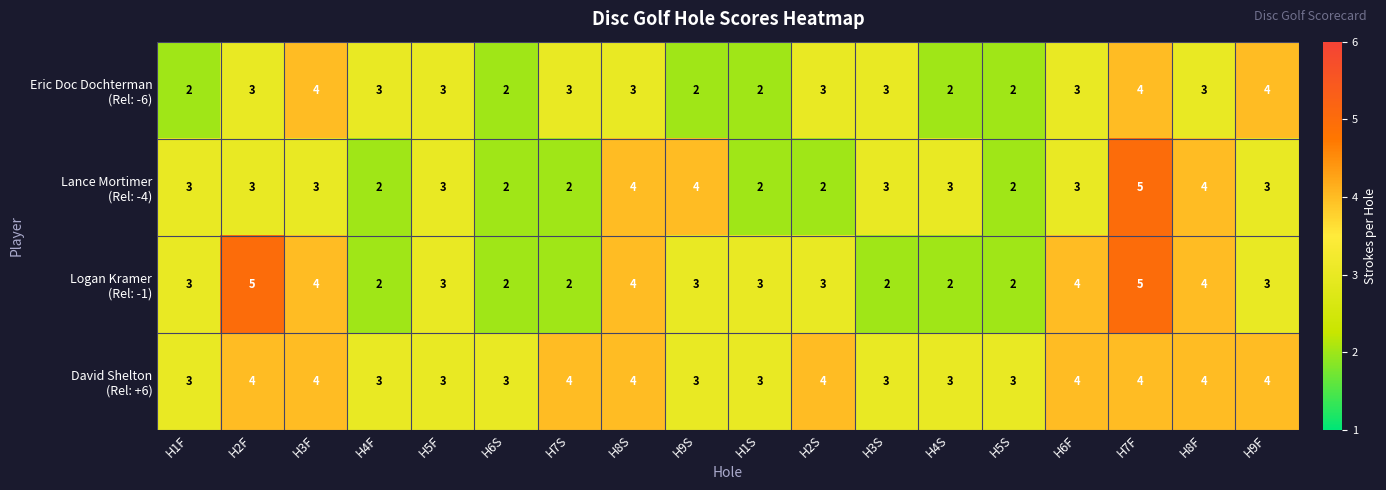

What is the total value across all series at H7F?

18